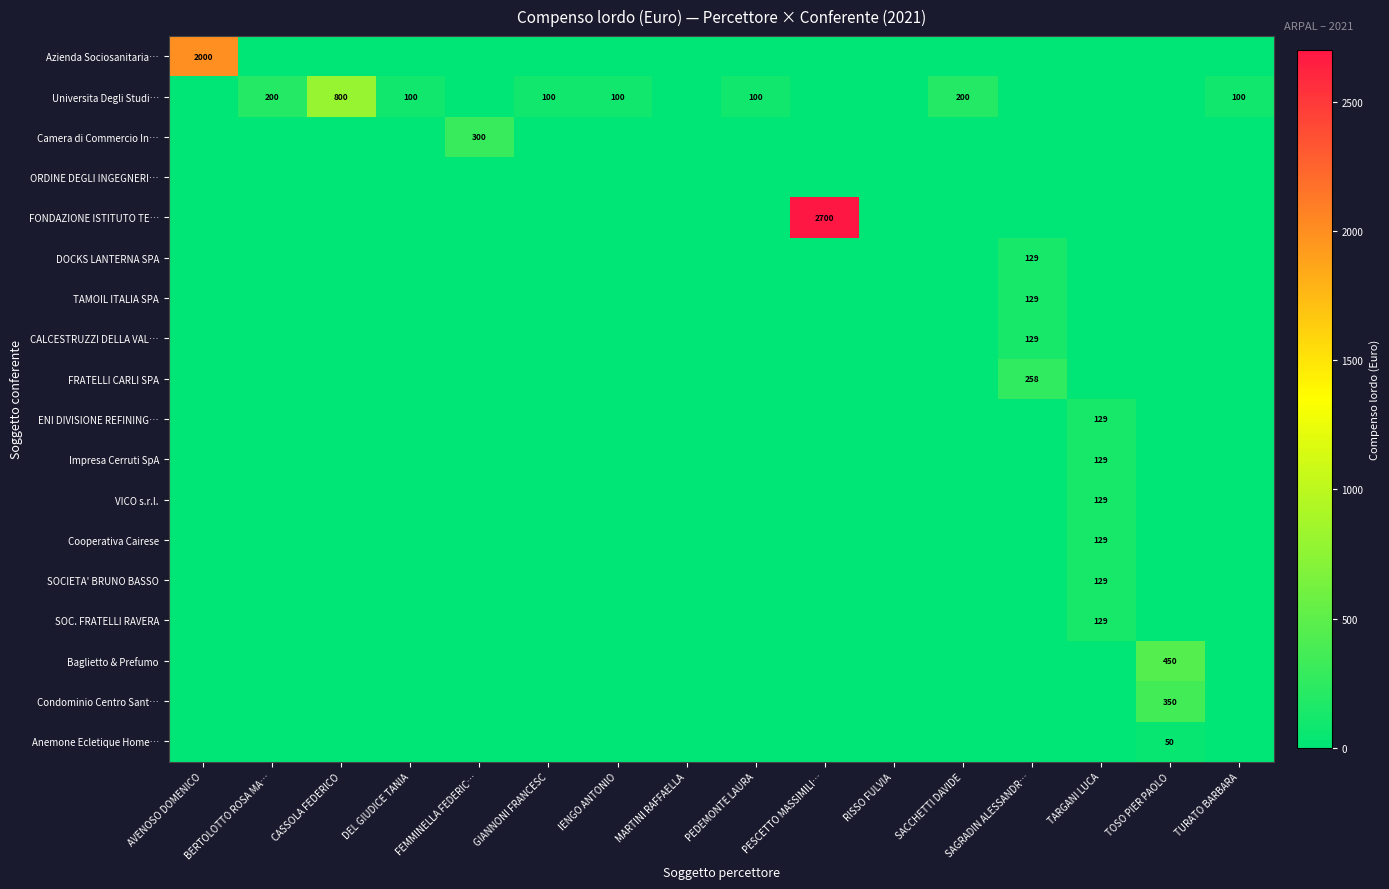

Rank the series at TOSO PIER PAOLO from highest to lowest value.

Baglietto & Prefumo, Condominio Centro Sant…, Anemone Ecletique Home…, Azienda Sociosanitaria…, Universita Degli Studi…, Camera di Commercio In…, ORDINE DEGLI INGEGNERI…, FONDAZIONE ISTITUTO TE…, DOCKS LANTERNA SPA, TAMOIL ITALIA SPA, CALCESTRUZZI DELLA VAL…, FRATELLI CARLI SPA, ENI DIVISIONE REFINING…, Impresa Cerruti SpA, VICO s.r.l., Cooperativa Cairese, SOCIETA' BRUNO BASSO, SOC. FRATELLI RAVERA